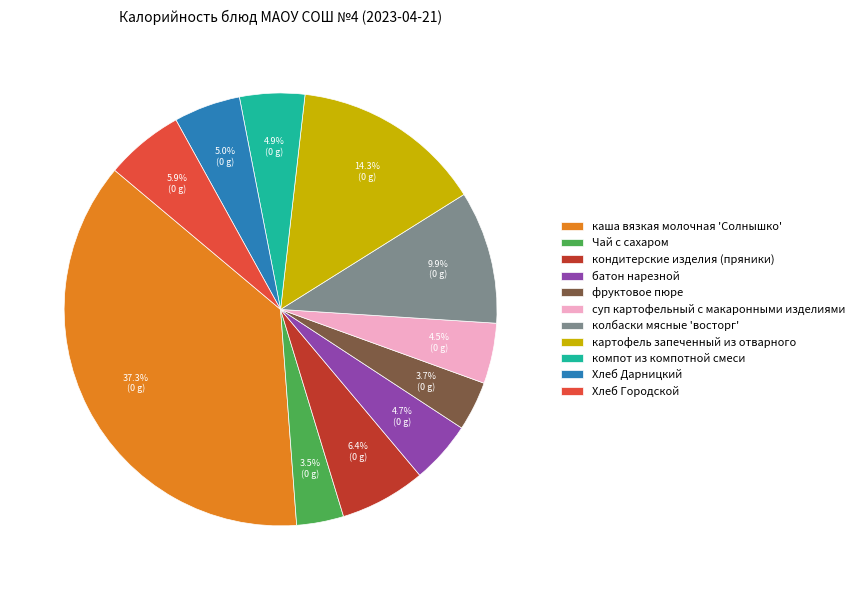

Which has a higher value, колбаски мясные 'восторг' or батон нарезной?

колбаски мясные 'восторг'